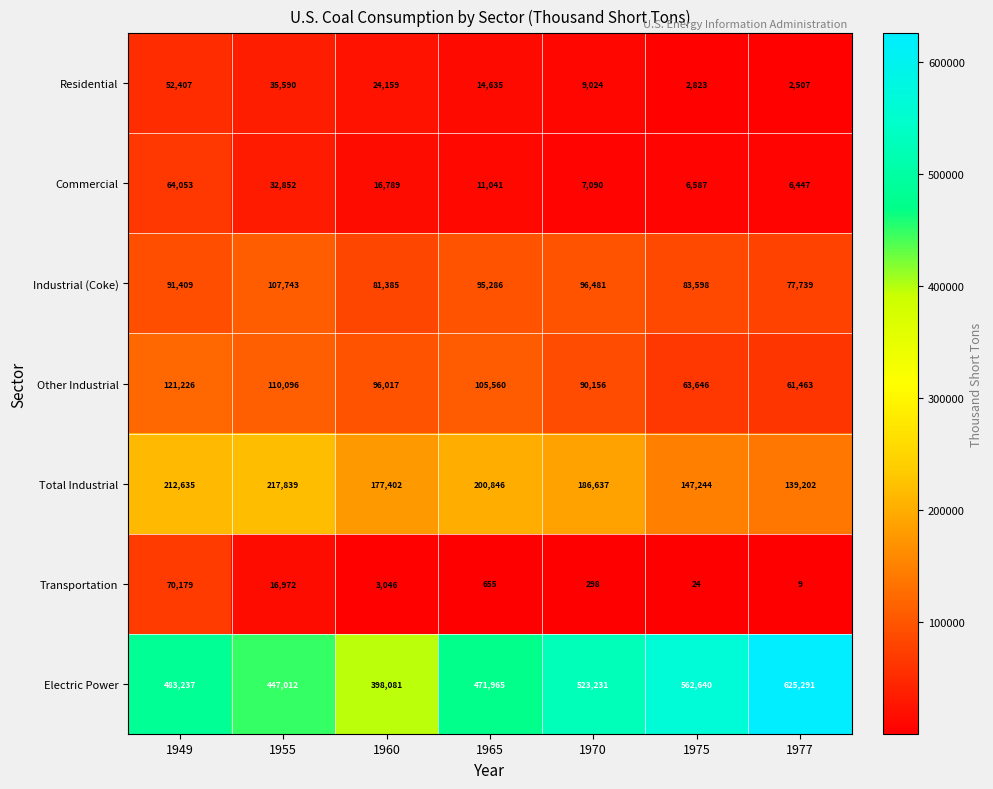

Where is Commercial nearest to the value 35250?

1955